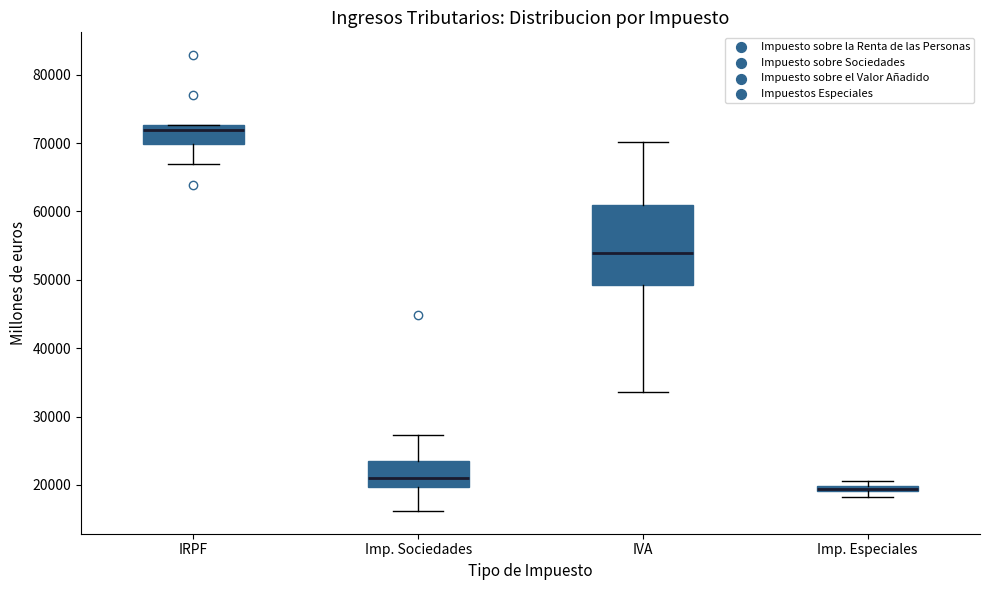

Which box's median line is the lowest?

Imp. Especiales